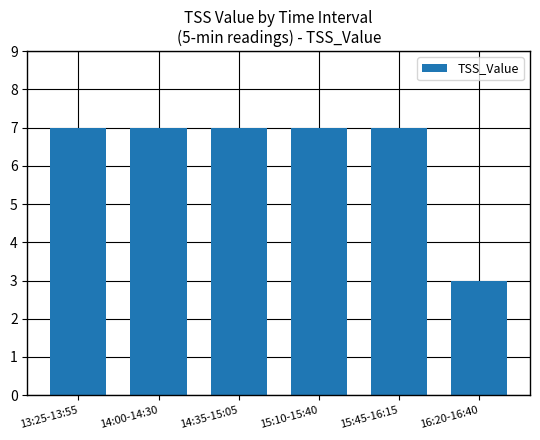

What is the value of the 5th bar from the left?

7